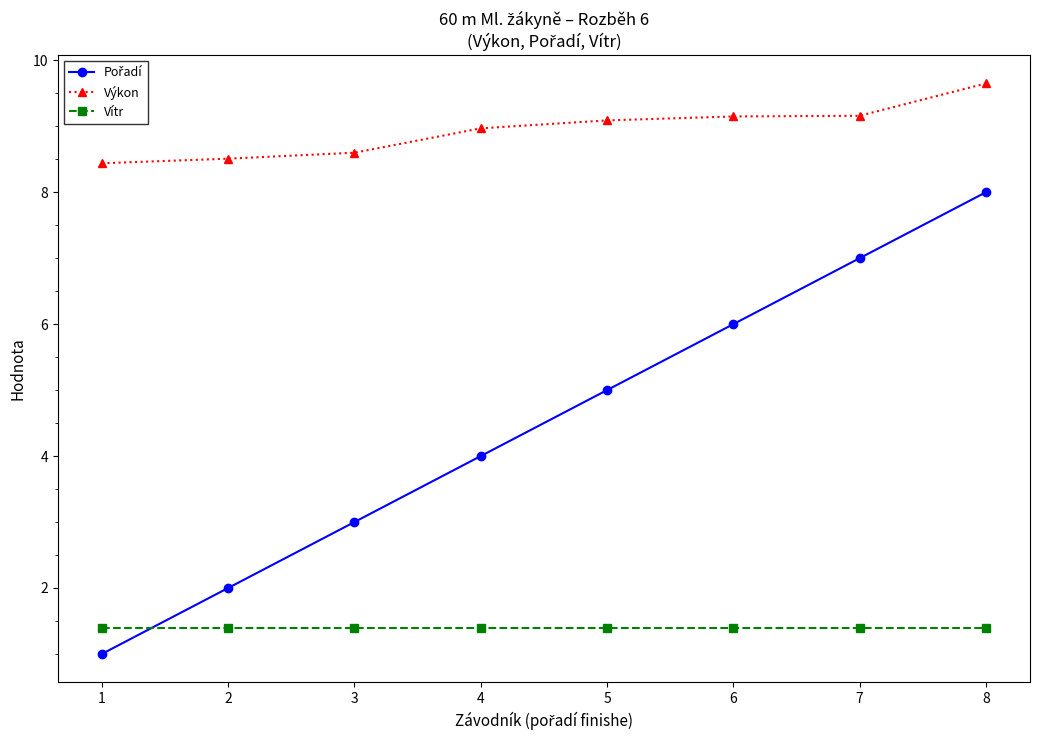

What is the value of the Vítr point at the 4th from the left?

1.4